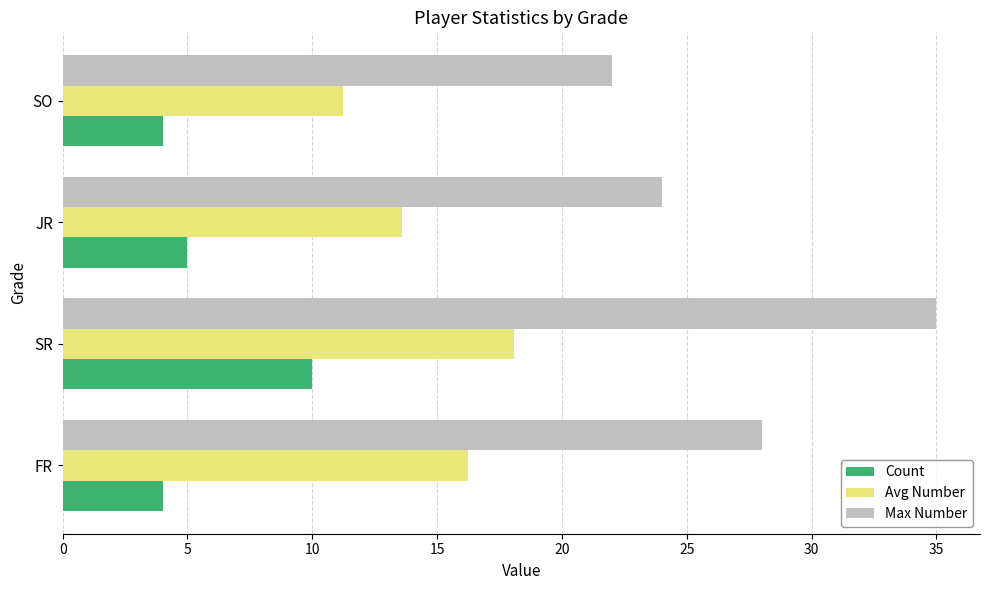

Rank the series by their average value, from highest to lowest.

Max Number, Avg Number, Count